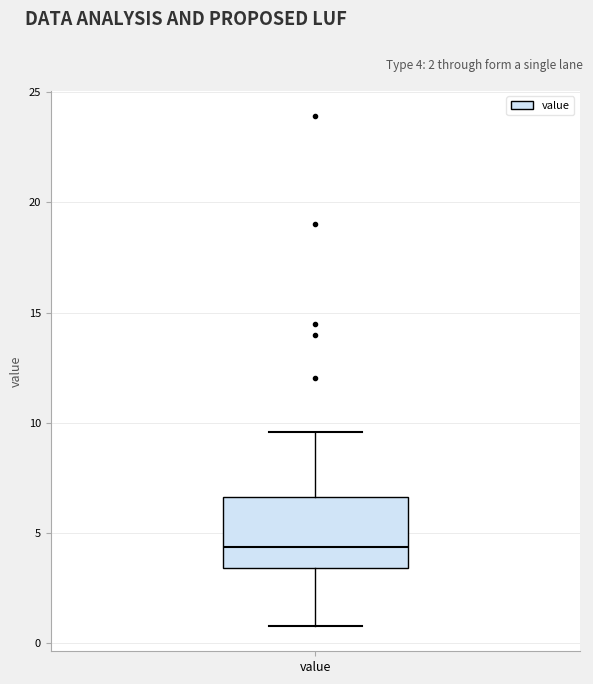

Where is the upper edge of the box for value on the y-axis? The values are not printed on the chart, so give them approximately, as read against the axis.

6.5